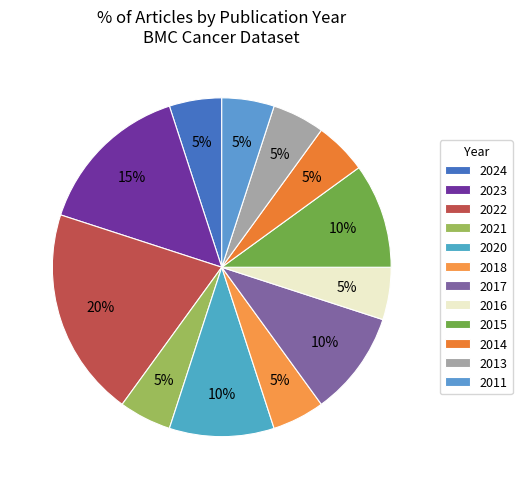

Does 2017 account for over 50% of the chart?

No